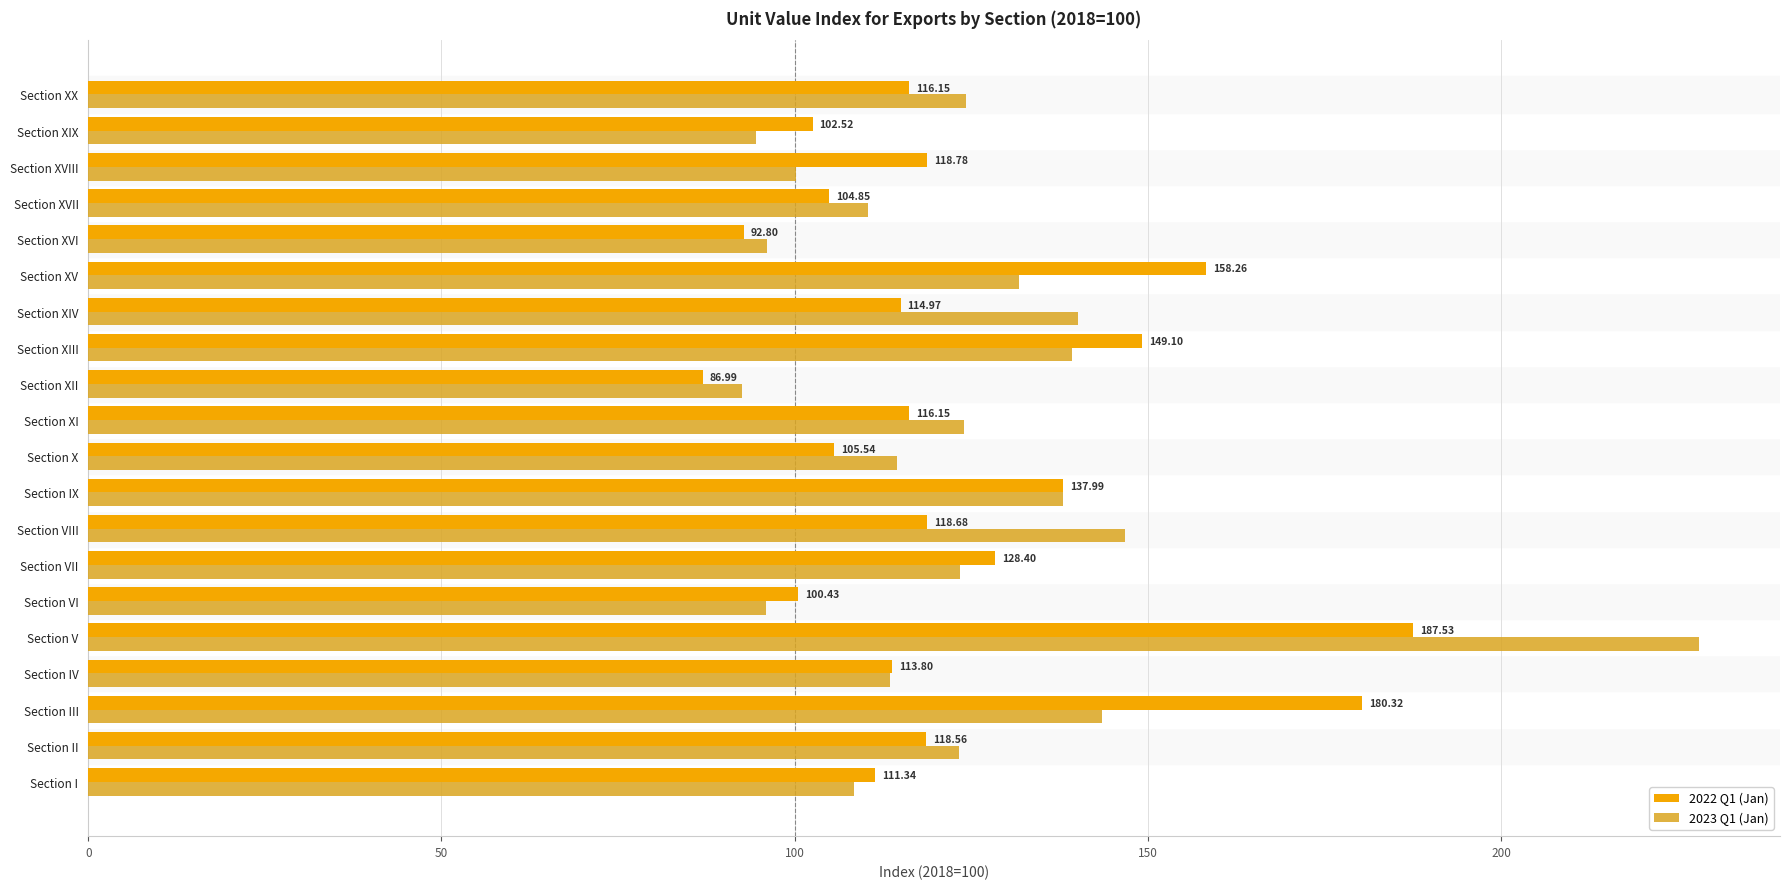

What is the sum of all 2023 Q1 (Jan) values?

2488.3